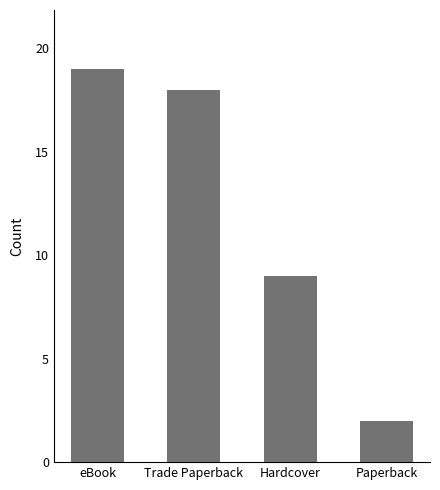

What is the change in value from Hardcover to Paperback?

-7